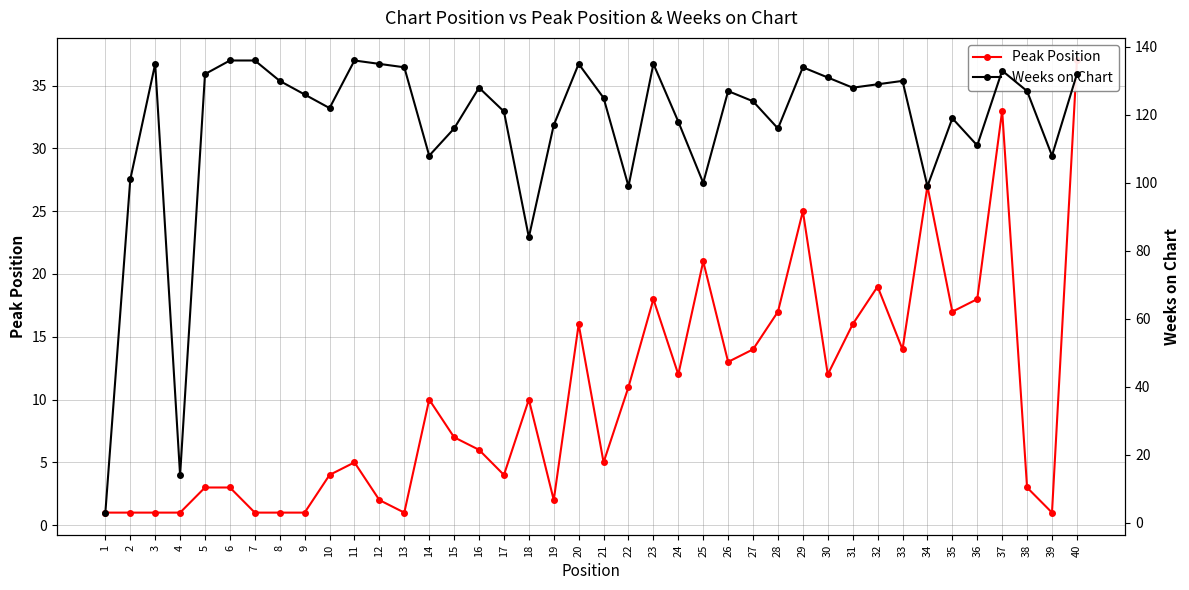

How many lines are shown in the chart?

2